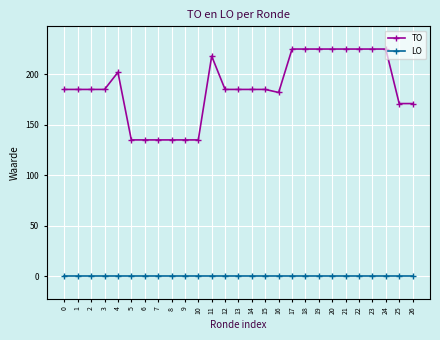

Rank the series at 10 from highest to lowest value.

TO, LO